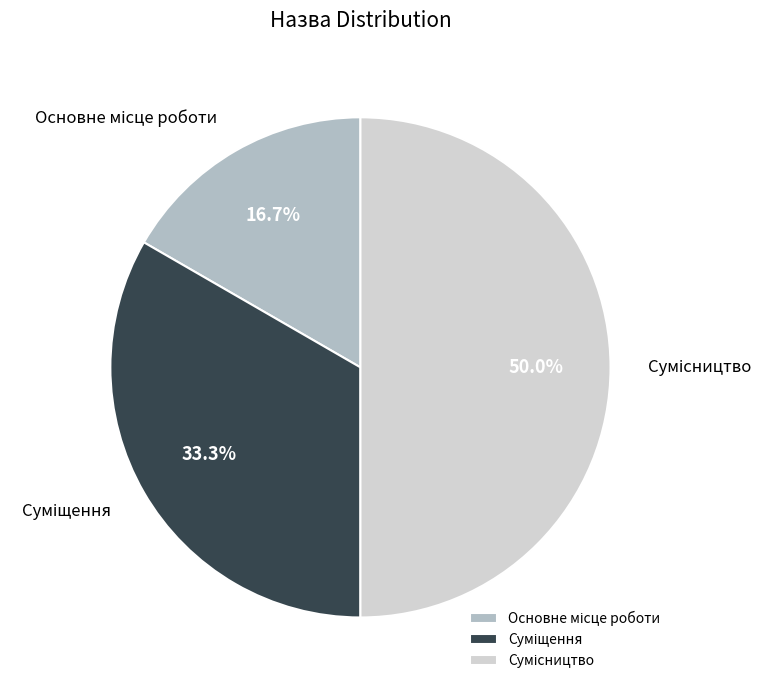

To the nearest percent, what is the average slice percentage?

33%